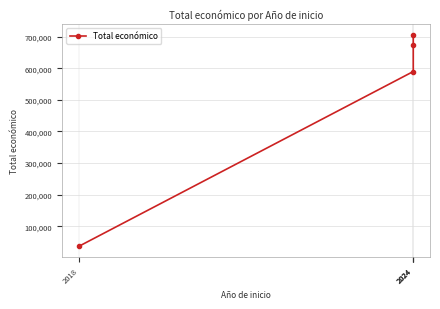

What is the sum of all values?

2005882